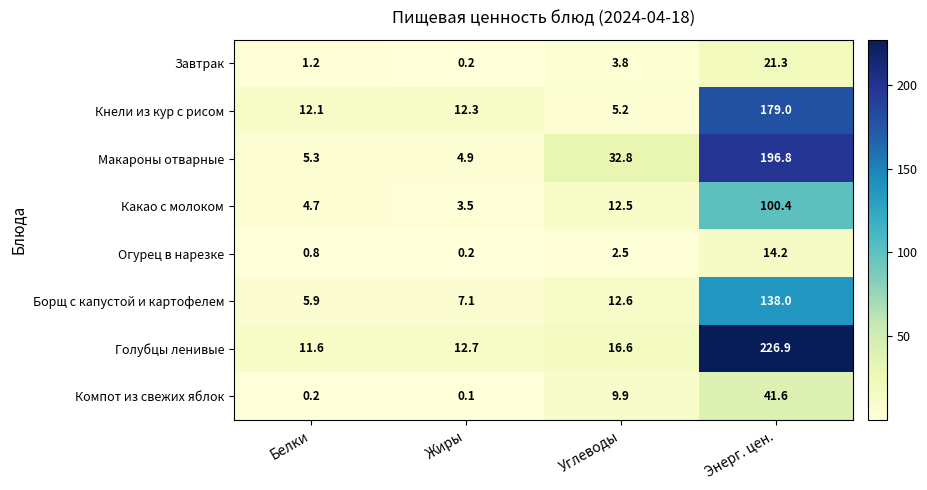

At which category is the sum across all series the highest?

Энерг. цен.